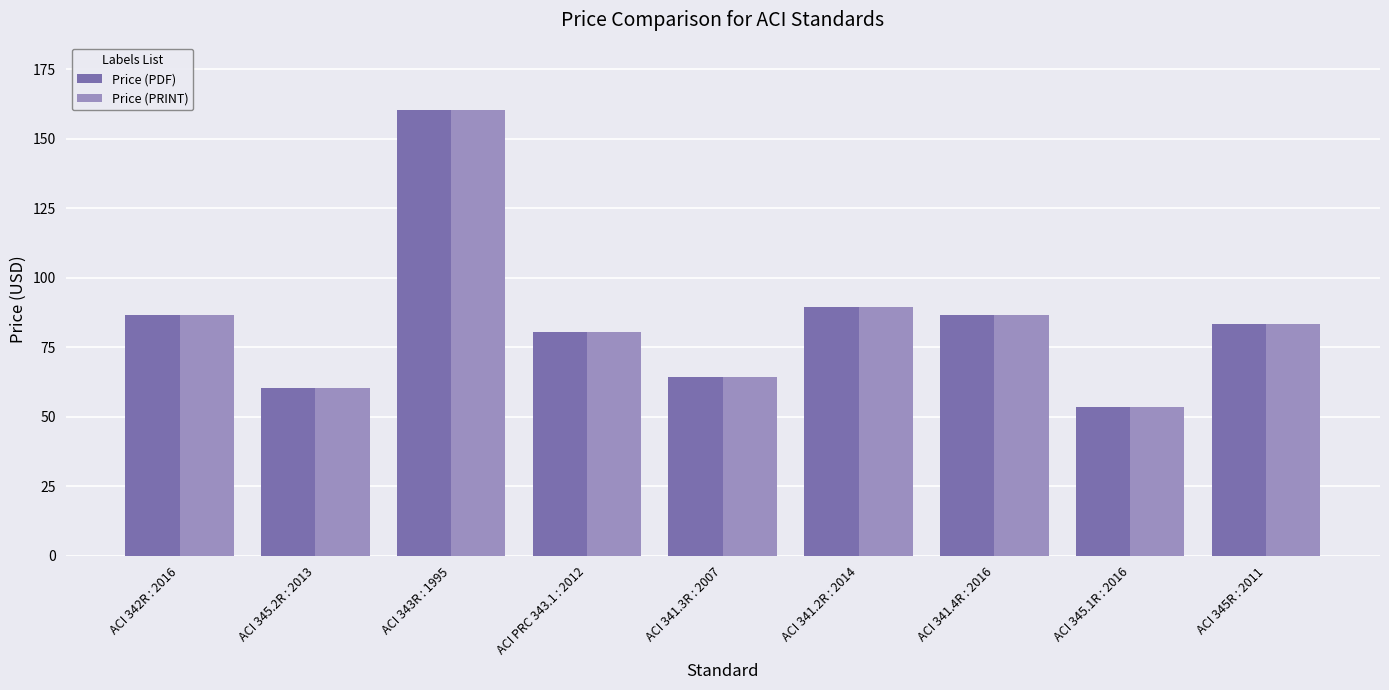

What is the smallest value displayed?

53.5